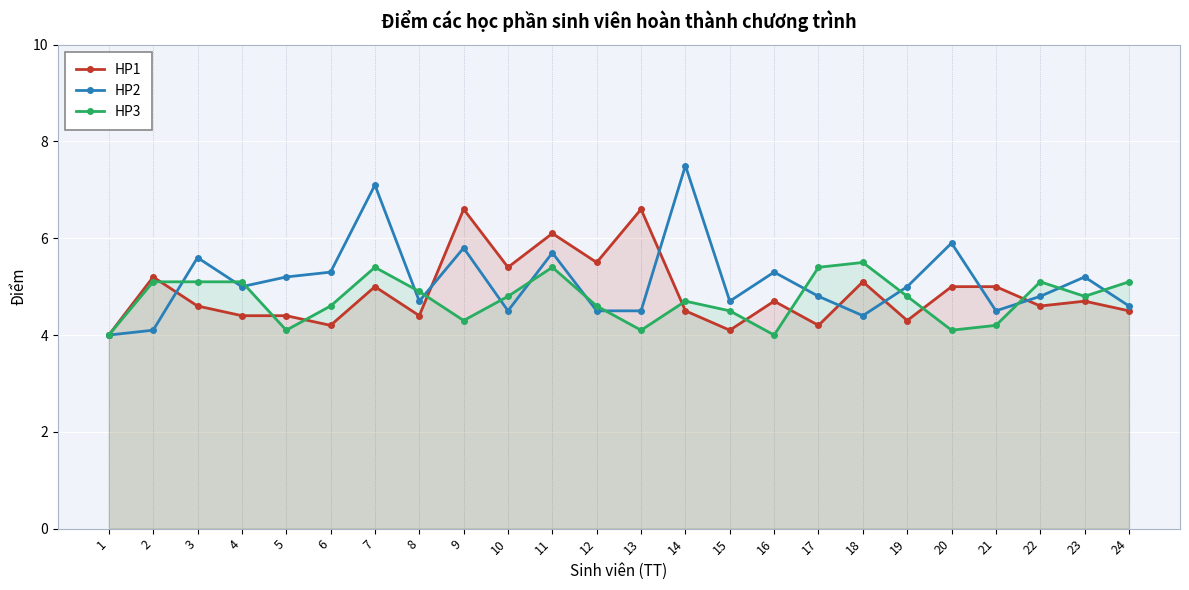

At which category is the sum across all series the highest?

7